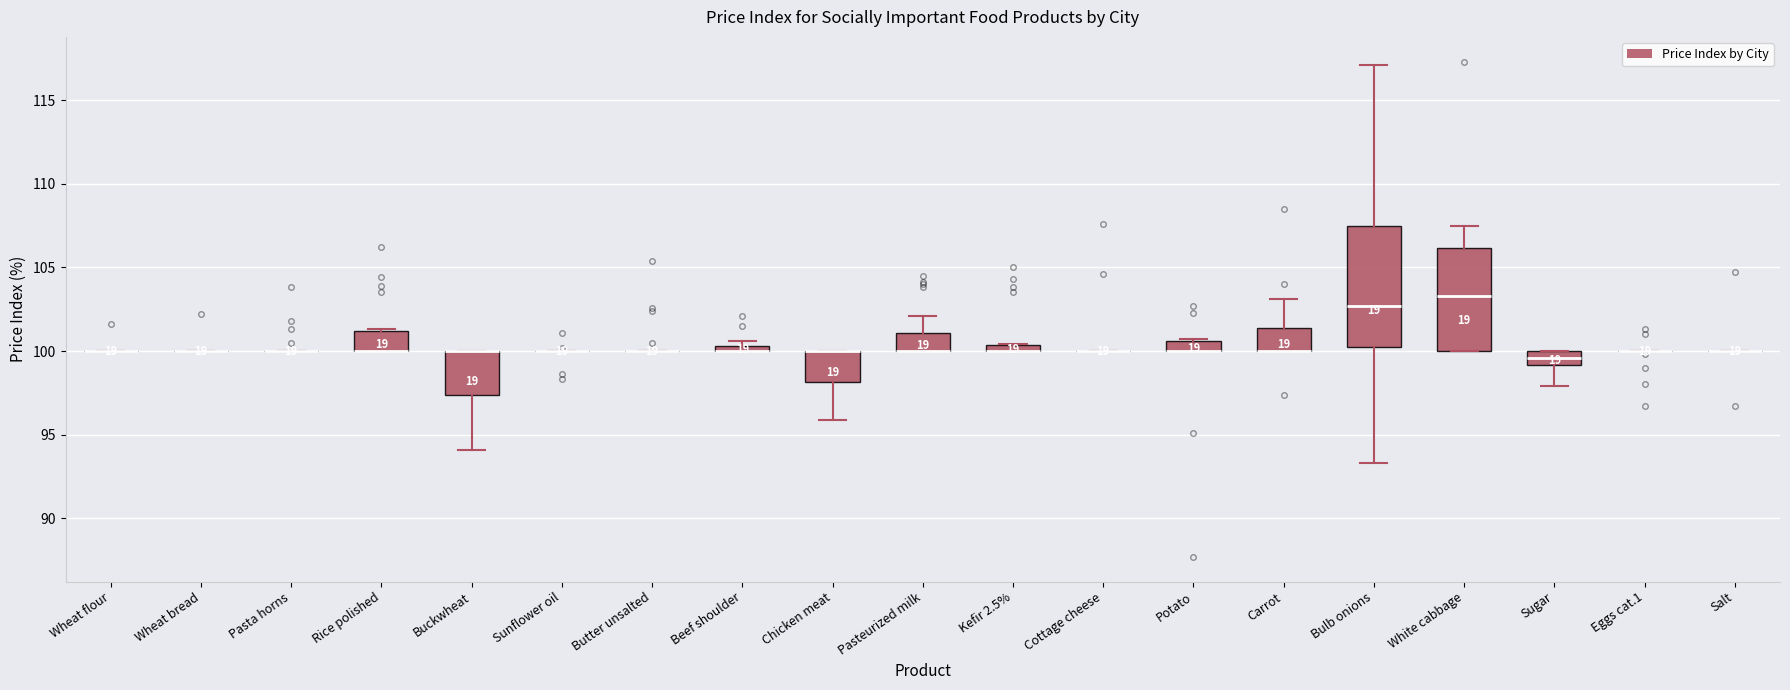

Which box is the tallest, from its lower edge to its upper edge?

Bulb onions